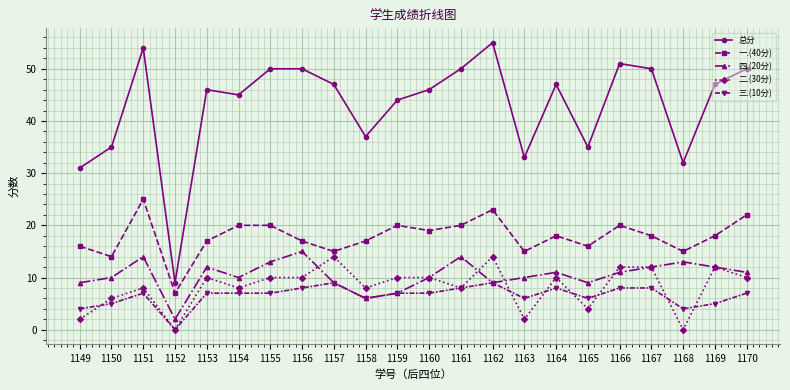

Rank the series at 1153 from lowest to highest value.

三.(10分), 二.(30分), 四.(20分), 一.(40分), 总分